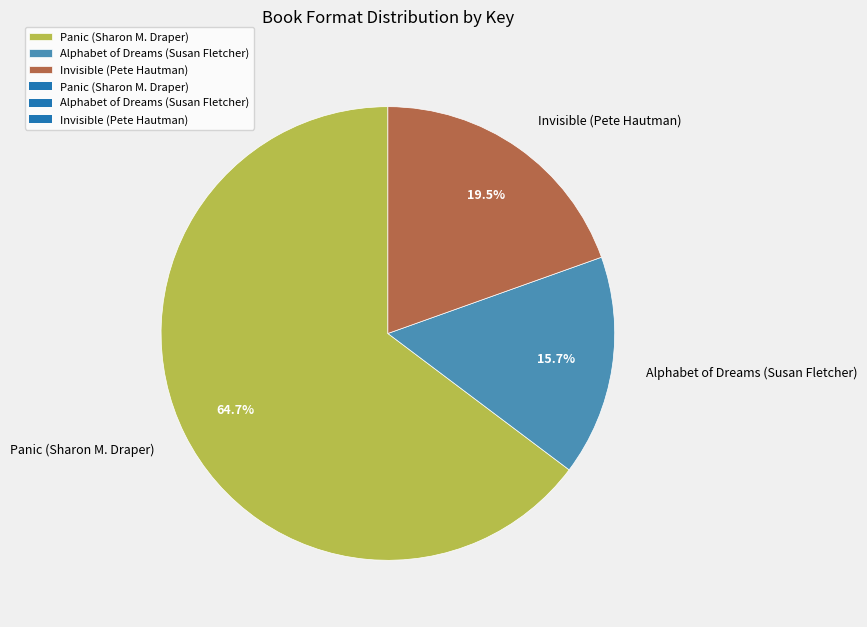

Rank the categories by value from highest to lowest.

Panic (Sharon M. Draper), Invisible (Pete Hautman), Alphabet of Dreams (Susan Fletcher)